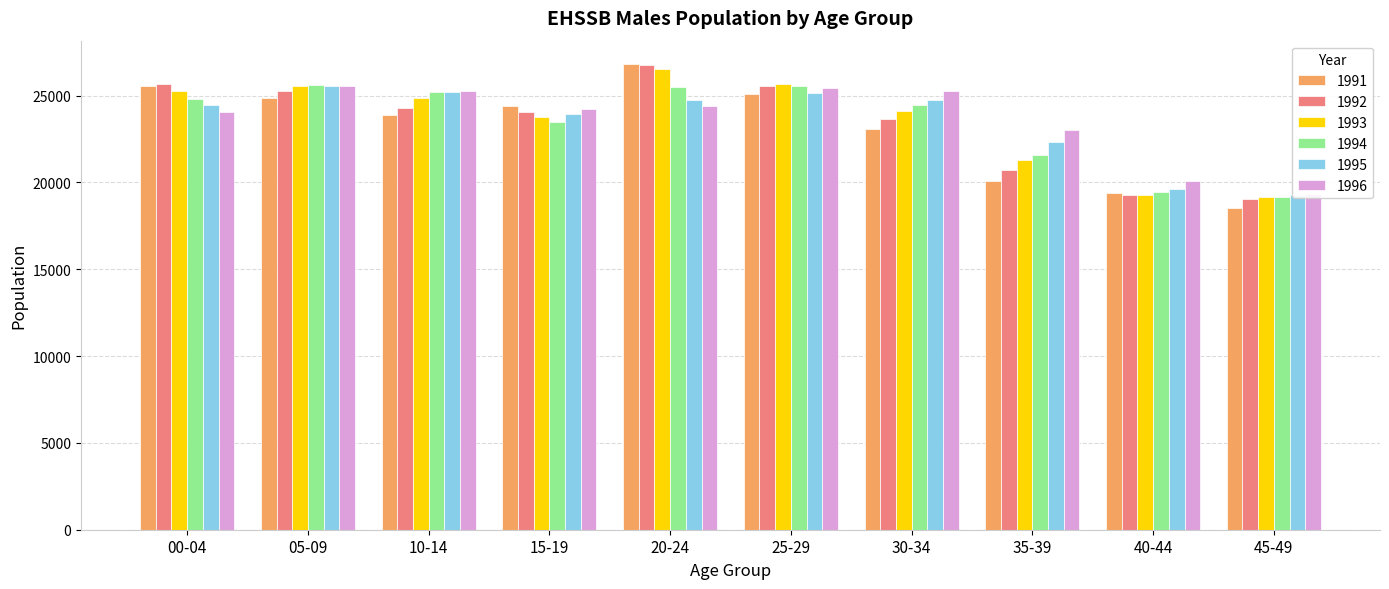

What is the label of the 8th bar from the left?

35-39